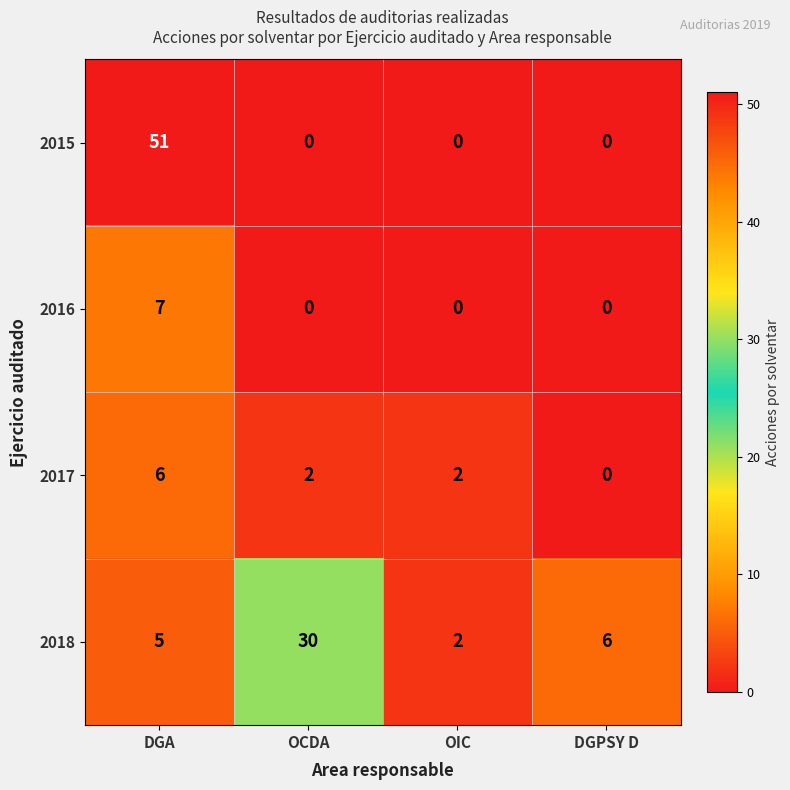

Which category has the highest value across all series?

DGA